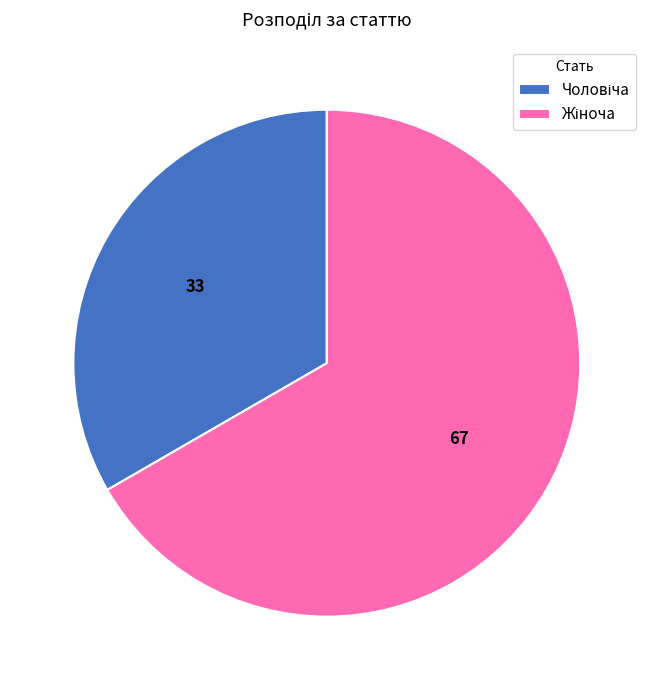

Is there any slice that represents more than half of the pie?

Yes